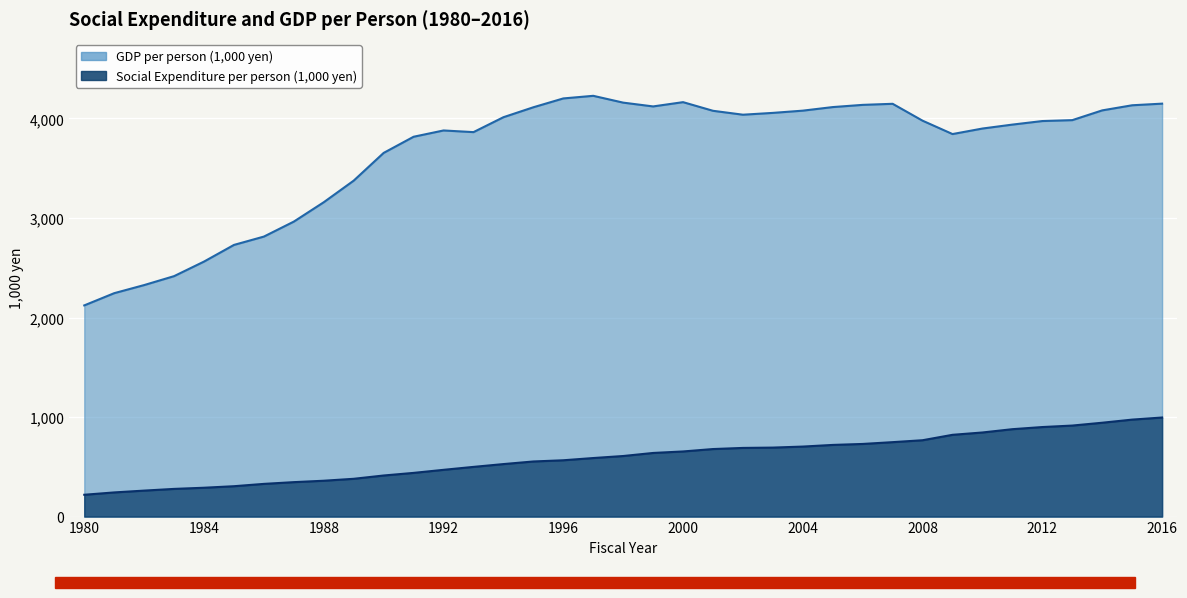

Rank the series at 1990 from highest to lowest value.

GDP per person (1,000 yen), Social Expenditure per person (1,000 yen)